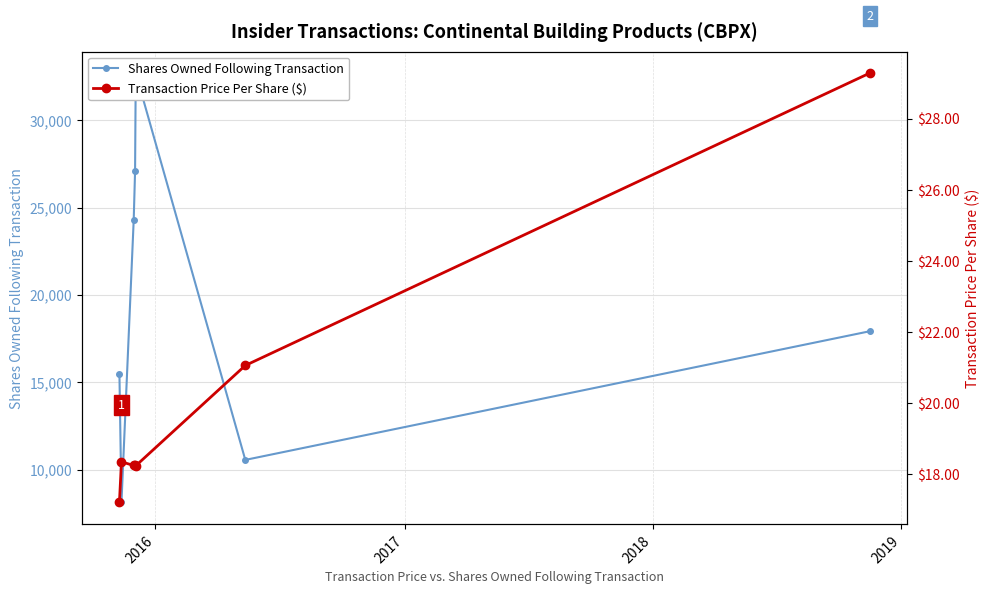

Which label corresponds to the largest value in the chart?

2019